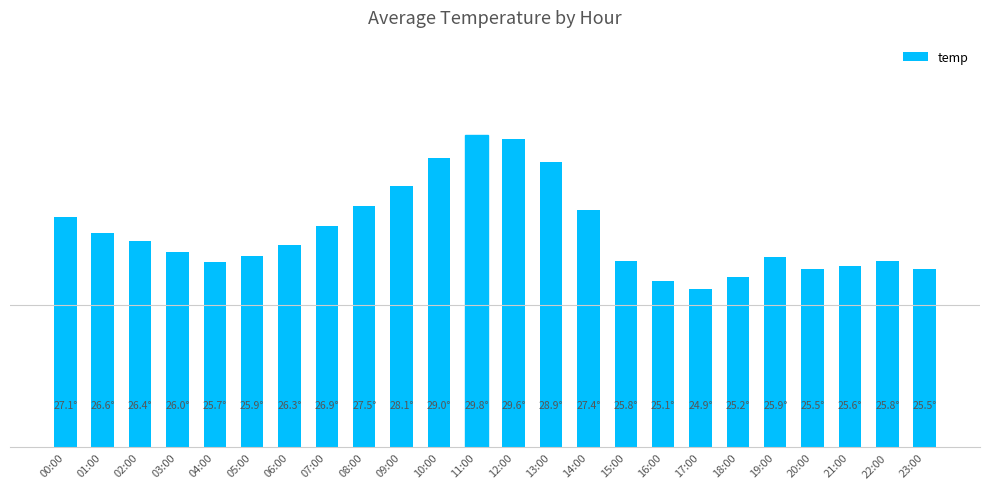

Approximately how many times larger is the value at 18:00 compared to 12:00?

0.9